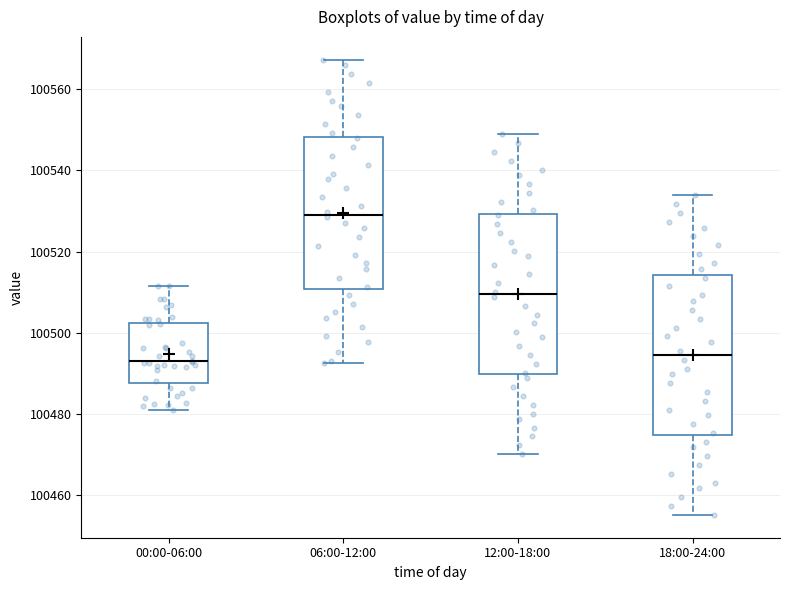

Reading left to right, transcribe this box plot: for each box, give where its median line is, the range the box spans, and where its two whiskers end, as read against the y-axis. The values are not printed on the chart, so give them approximately, as read against the axis.

00:00-06:00: median 100492, box 100488 to 100502, whiskers 100482 to 100512
06:00-12:00: median 100530, box 100510 to 100548, whiskers 100492 to 100568
12:00-18:00: median 100510, box 100490 to 100530, whiskers 100470 to 100548
18:00-24:00: median 100494, box 100474 to 100514, whiskers 100456 to 100534